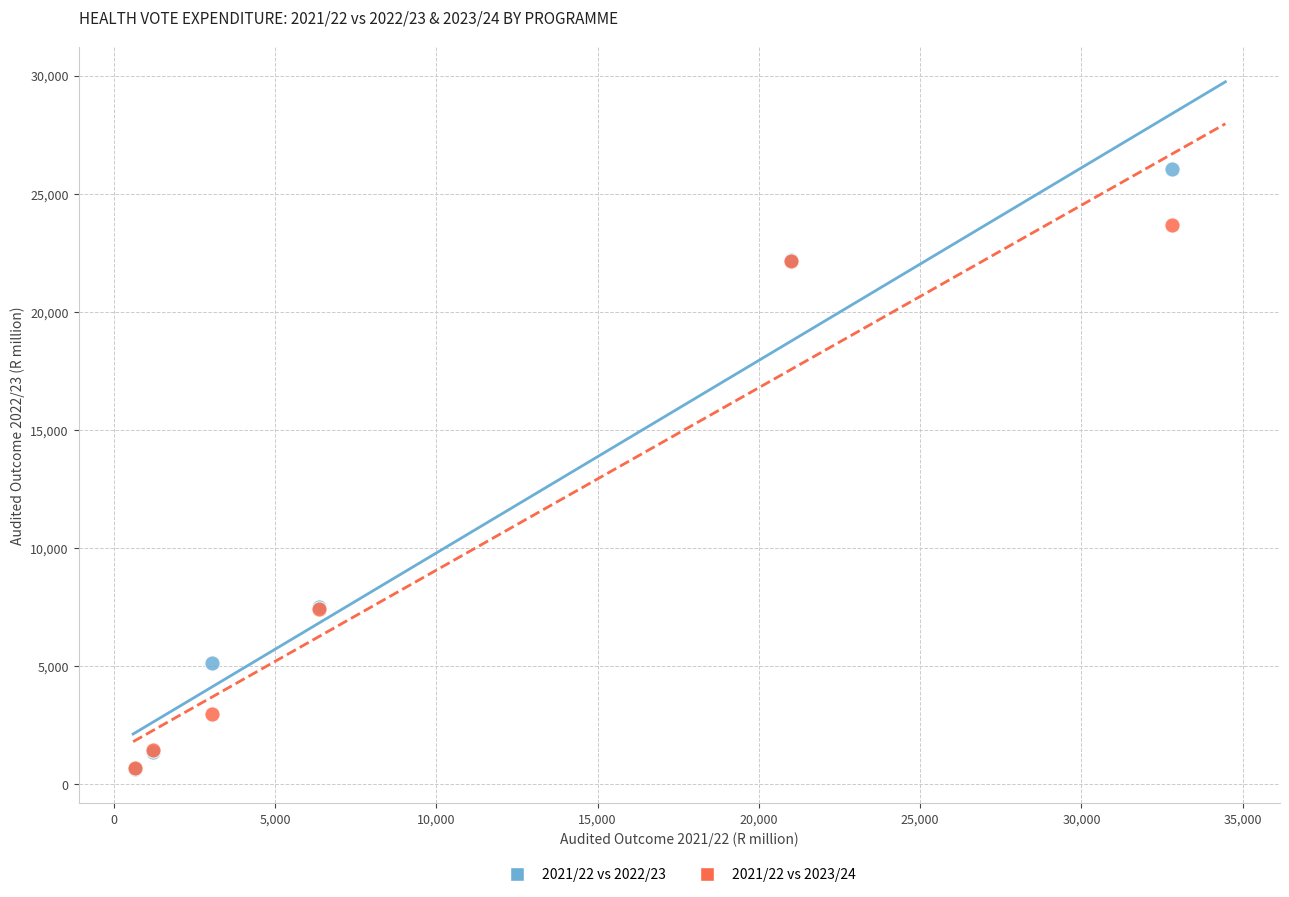

What are all the series names shown in the legend?

2021/22 vs 2022/23, 2021/22 vs 2023/24